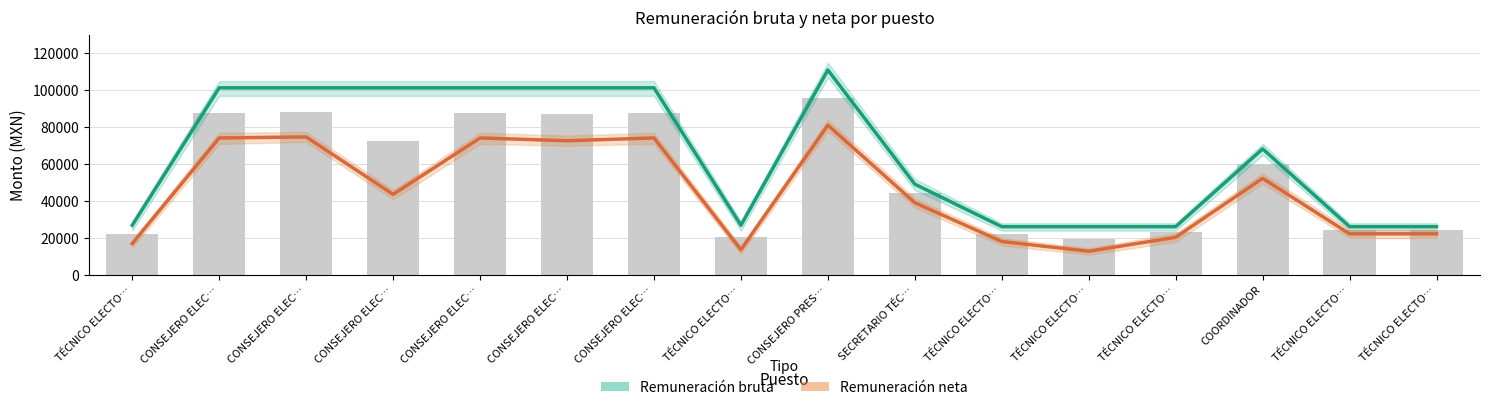

How many values in the Remuneración neta series exceed 43654?

7